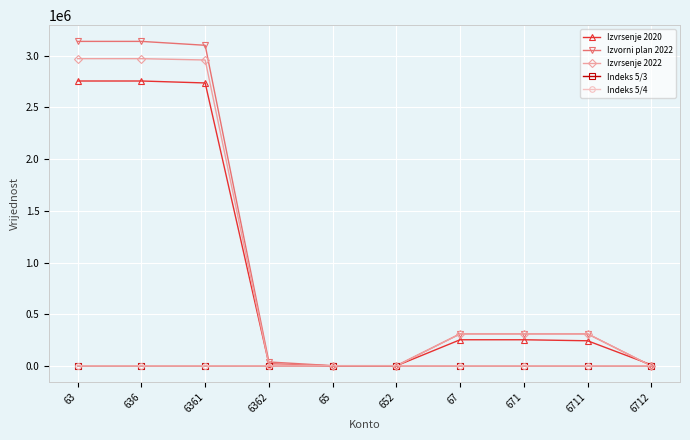

What is the approximate value of Izvrsenje 2022 at 63?

2972052.1